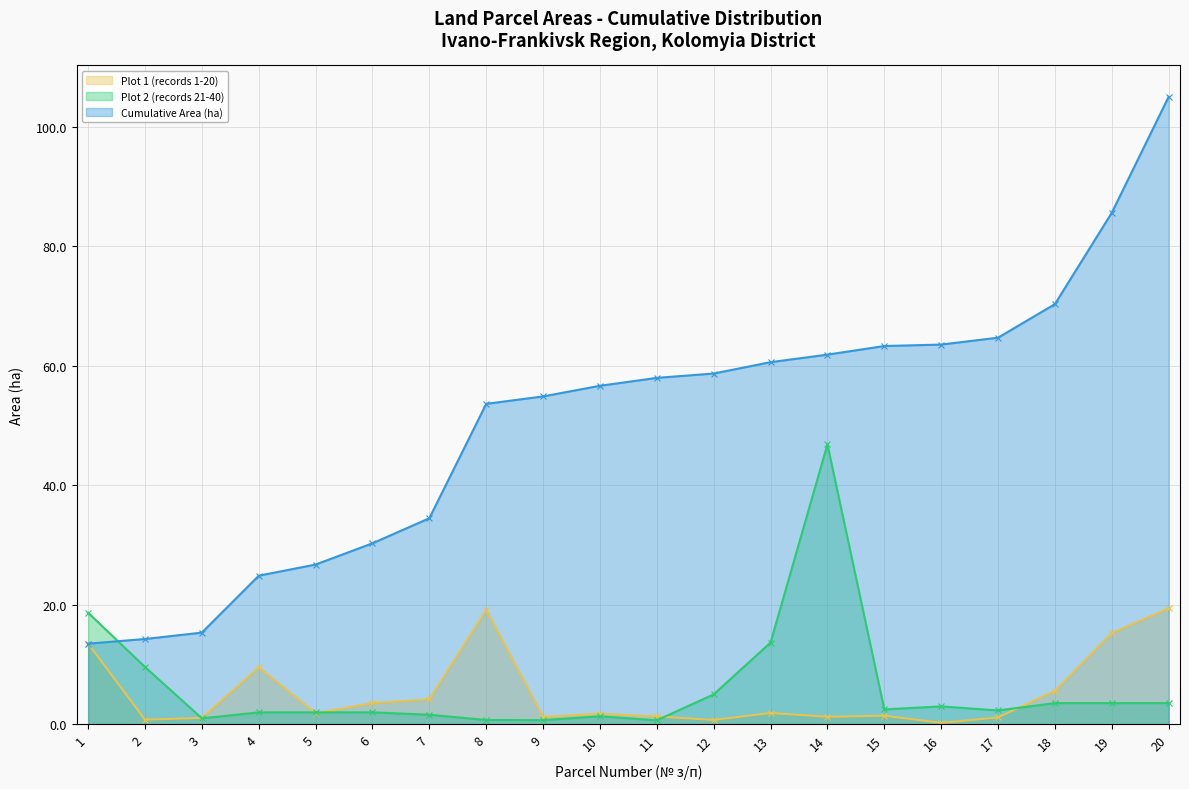

What is the sum of all Plot 1 (records 1-20) values?

105.0